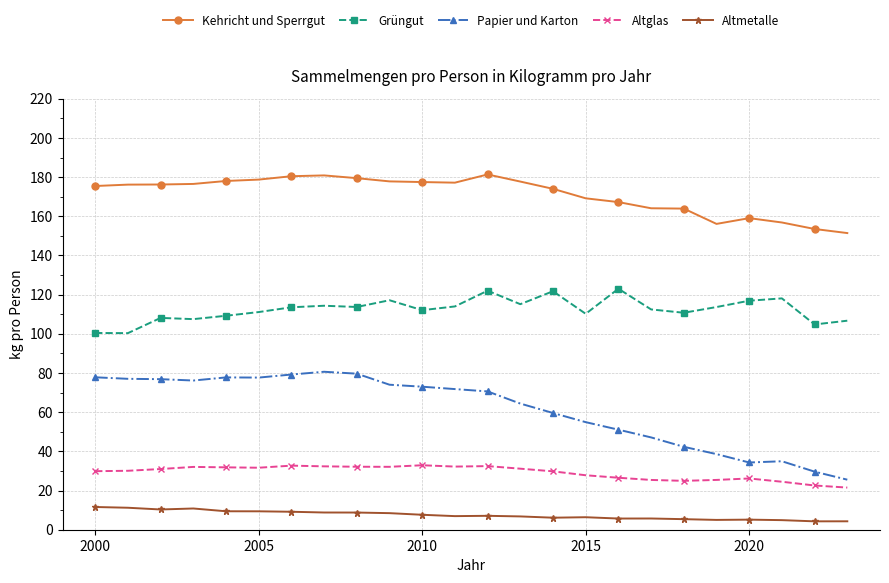

Rank the series by their maximum value, from lowest to highest.

Altmetalle, Altglas, Papier und Karton, Grüngut, Kehricht und Sperrgut